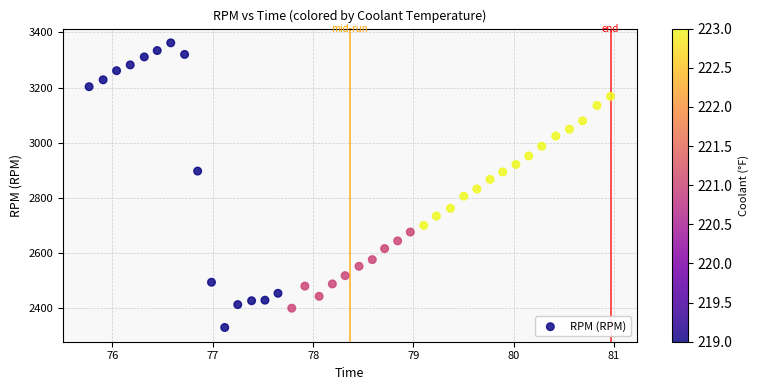

What is the range of Y values (max minus min)?

1032